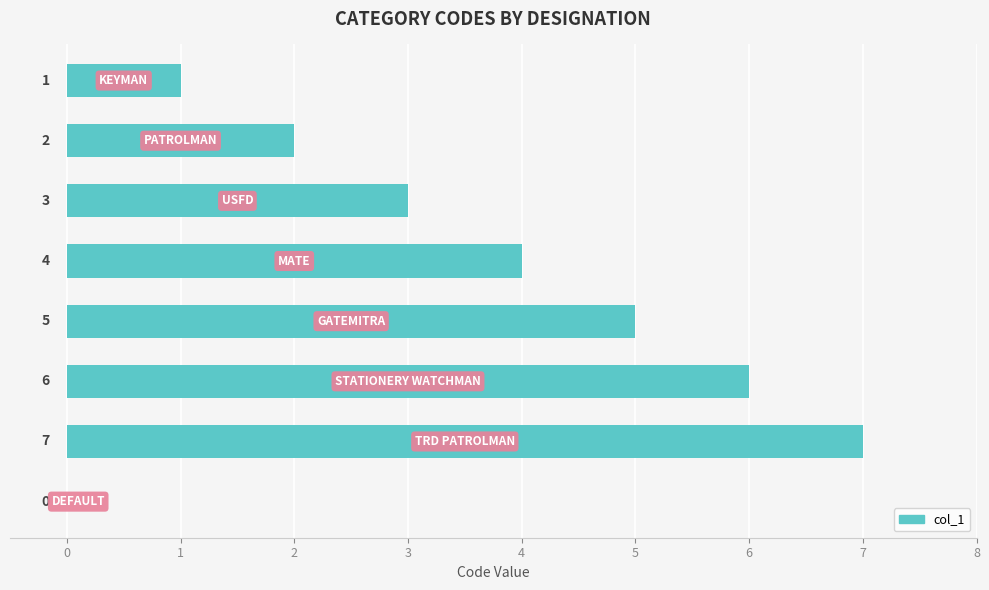

What is the greatest value displayed?

7